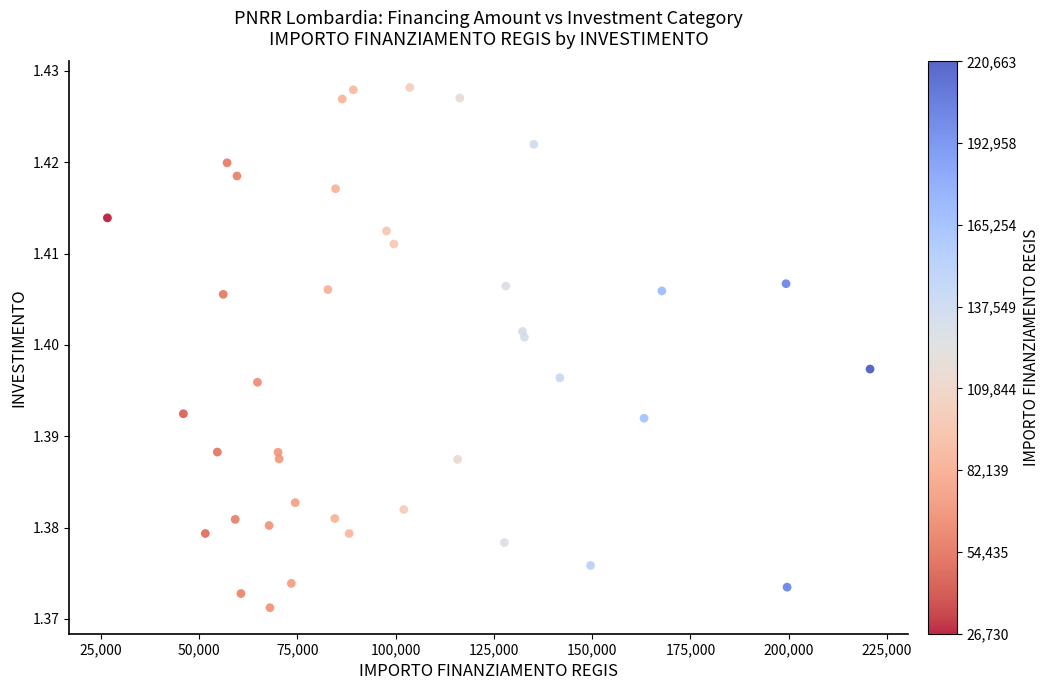

What is the range of X values (max minus min)?

193933.1